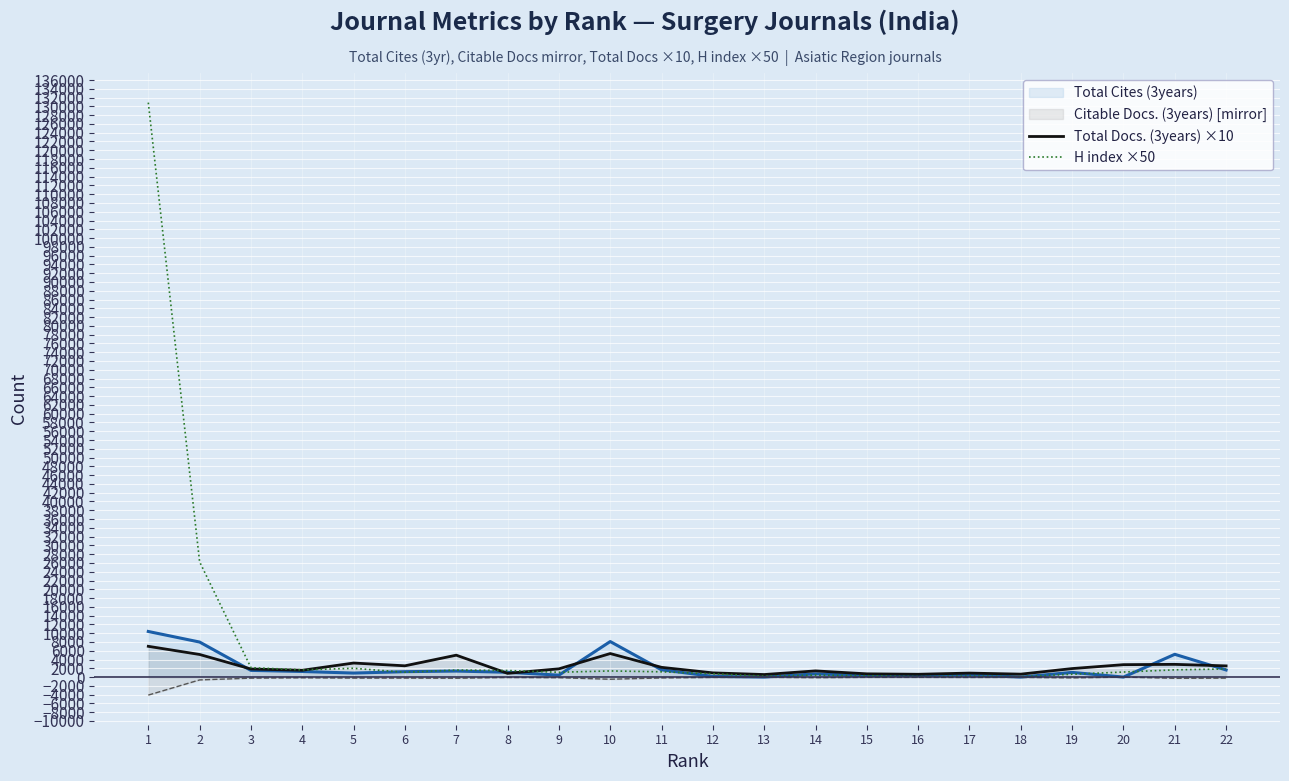

What is the smallest value displayed?

-4103